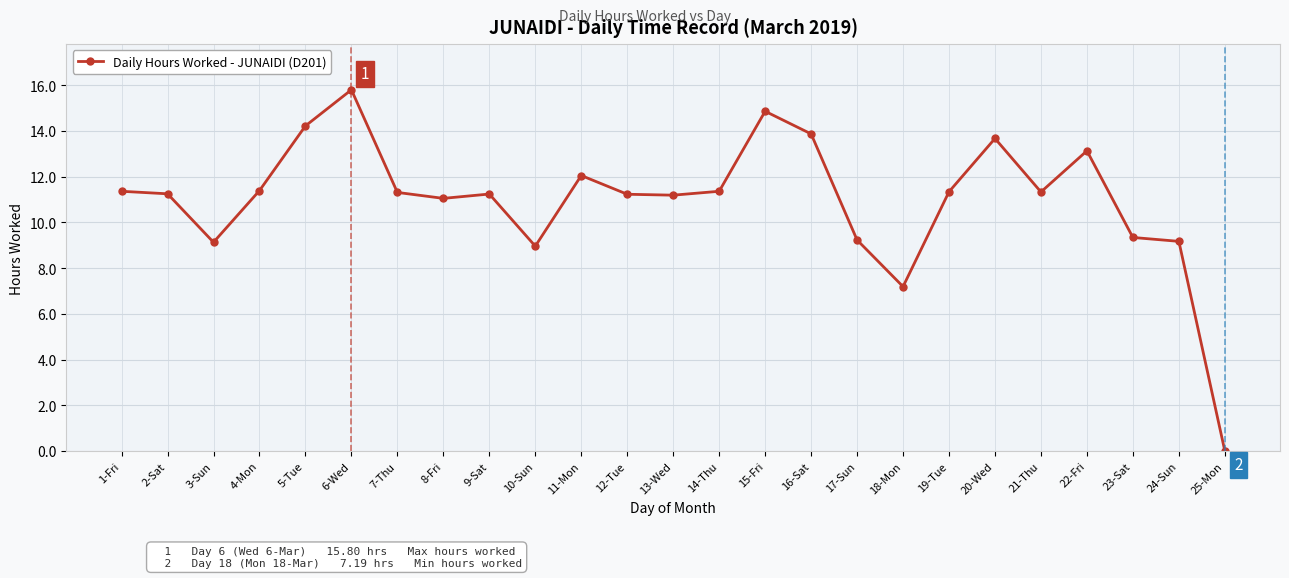

What is the difference between the maximum and minimum values?

15.8